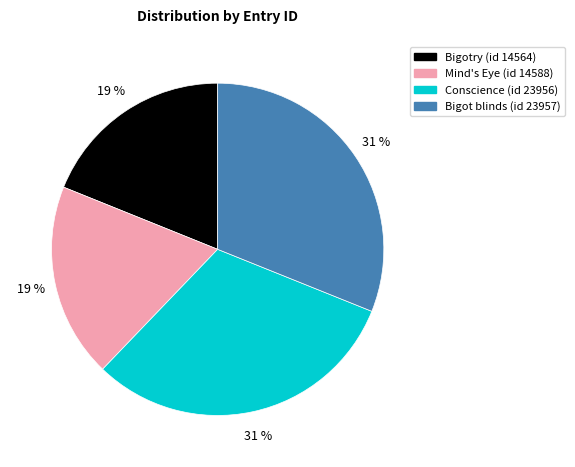

To the nearest percent, what is the average slice percentage?

25%